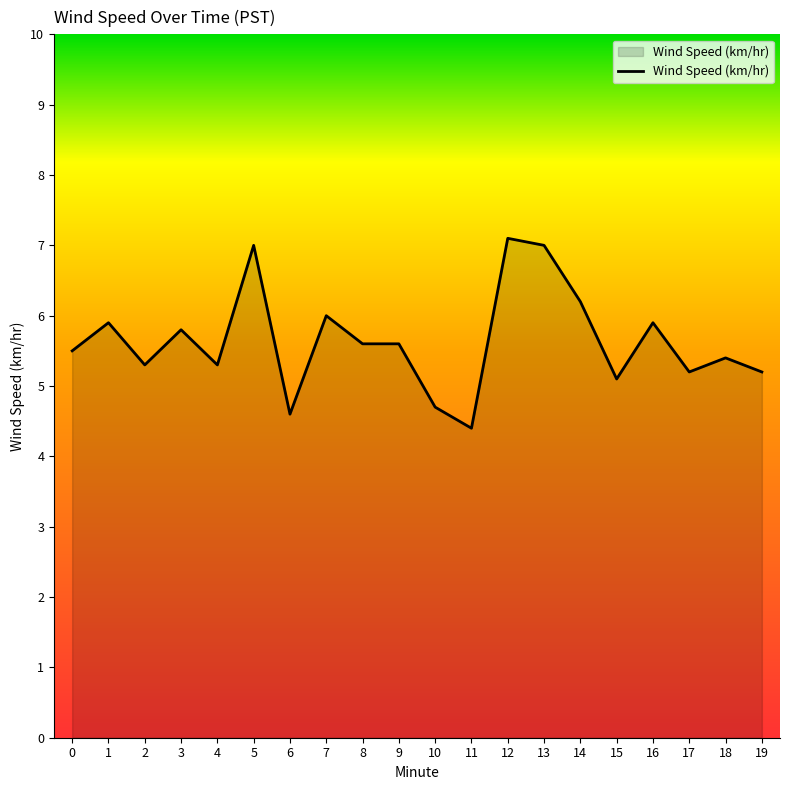

What is the difference between the maximum and minimum values?

2.7